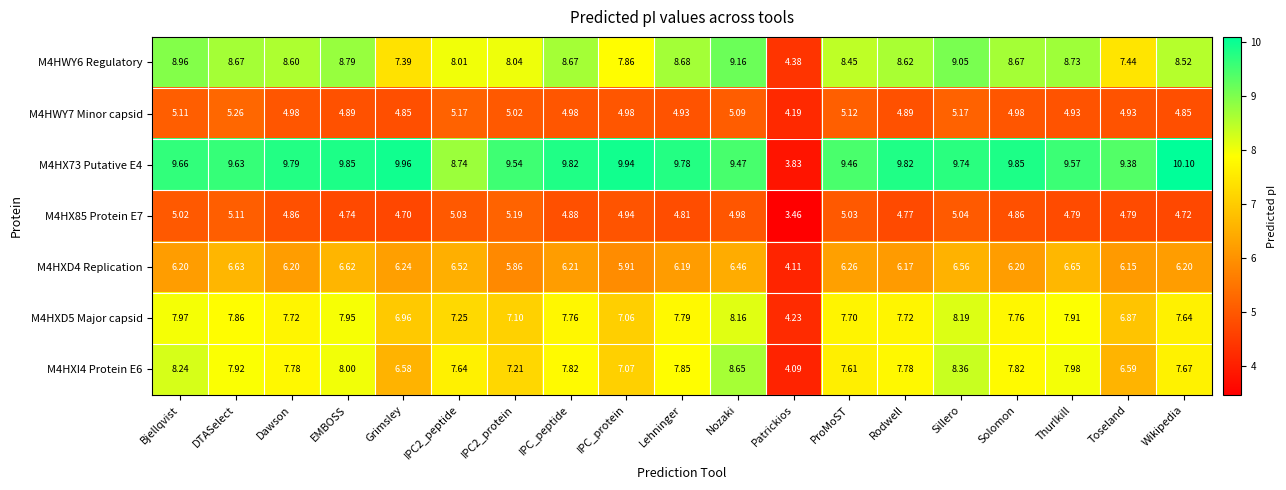

At which category does the chart reach its peak across all series?

Wikipedia